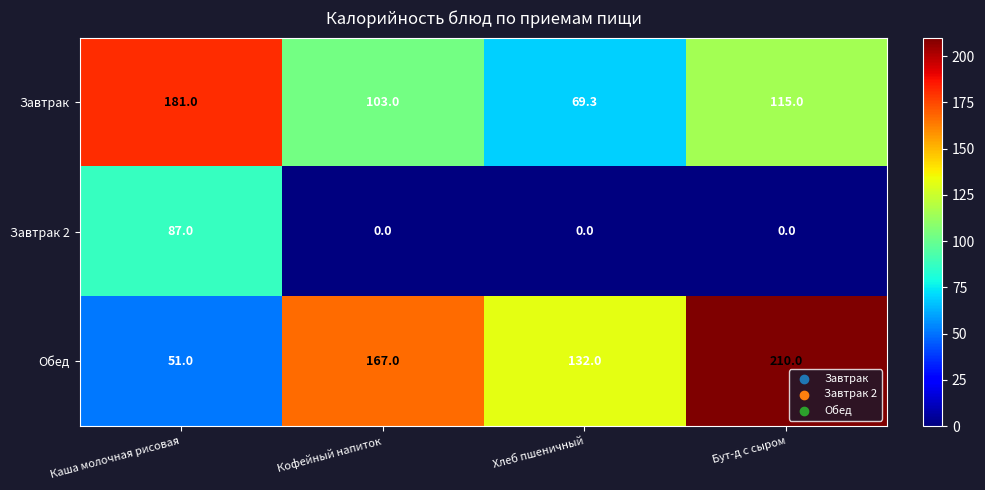

The Завтрак series shows 23.2 at Хлеб пшеничный. True or false?

False